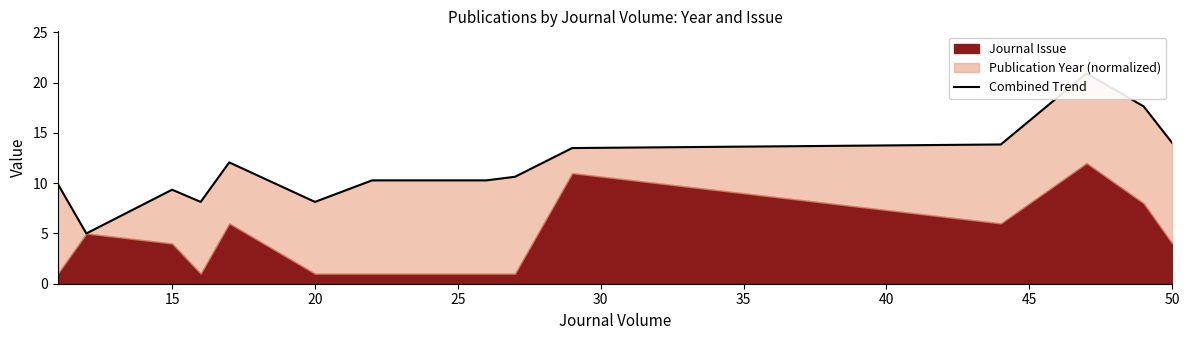

What is the sum of all values?

183.1